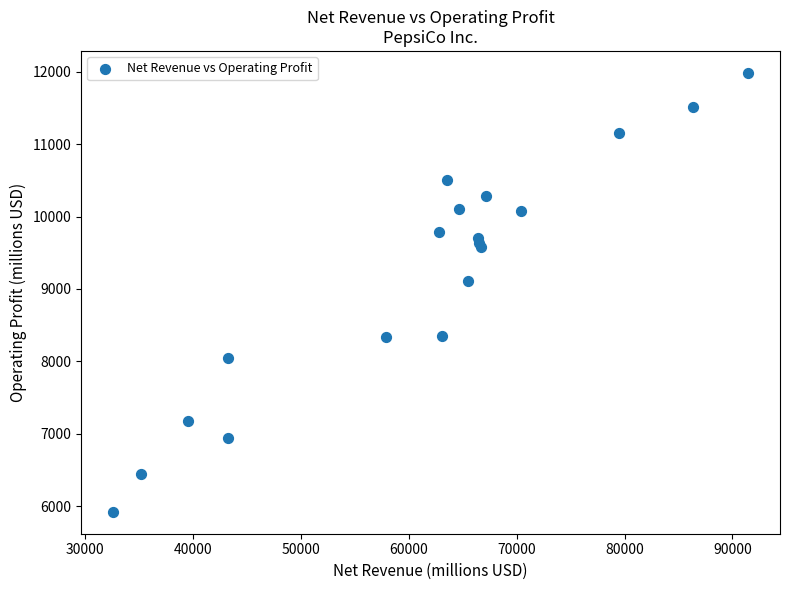

What Y value in the scatter plot is closest to 8954?

9112